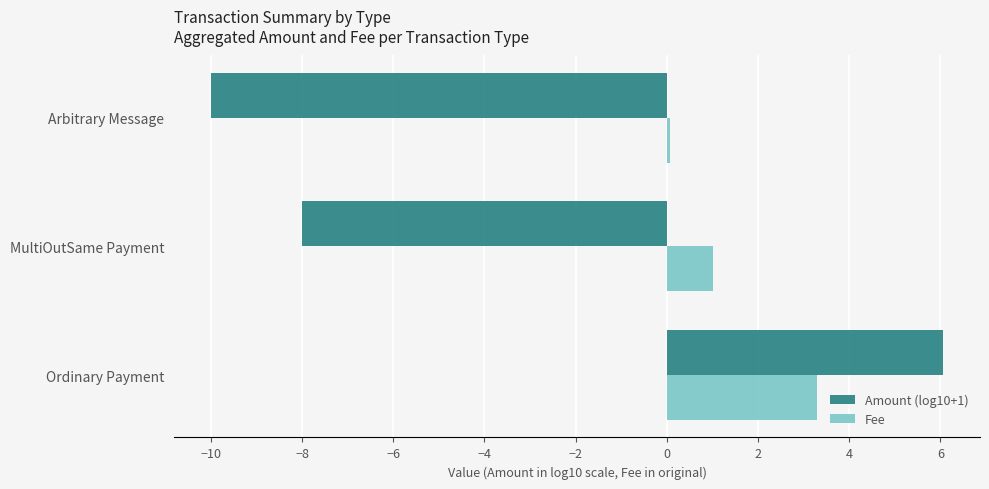

At how many categories does at least one series exceed 4?

1